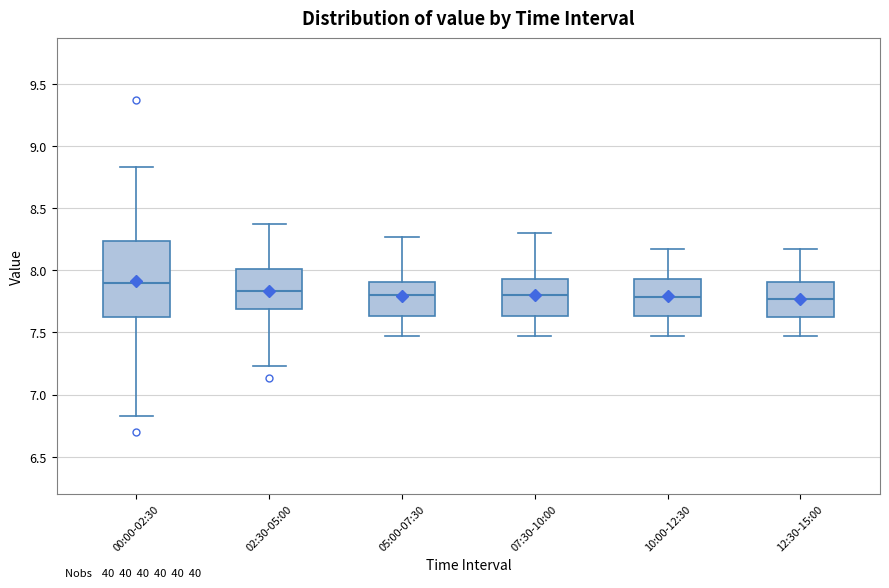

Where is the lower edge of the box for 02:30-05:00 on the y-axis? The values are not printed on the chart, so give them approximately, as read against the axis.

7.70